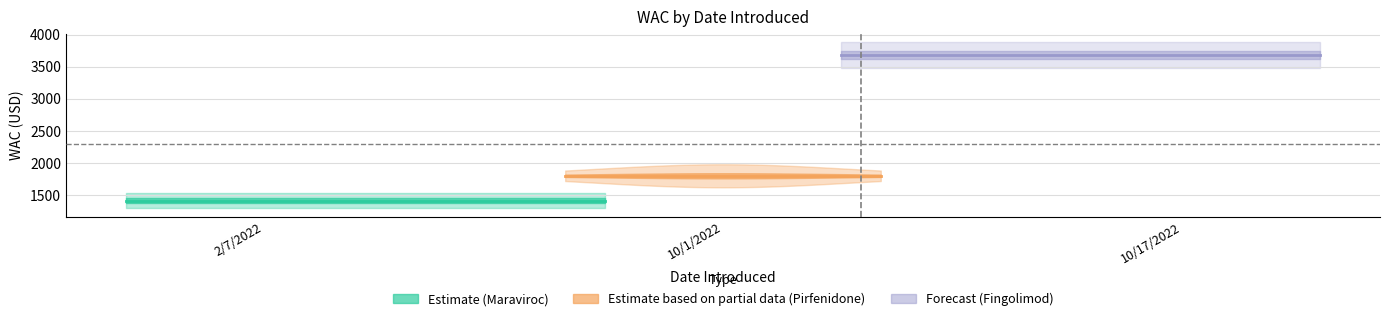

True or false: the data shows 766.0 at wac_values.

False